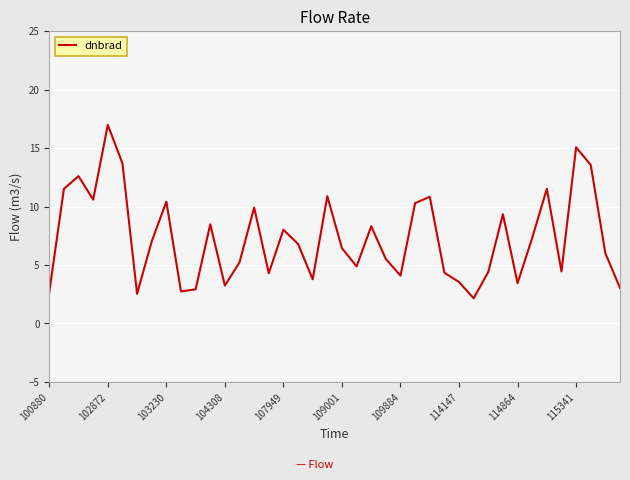

What is the sum of all values?

292.8